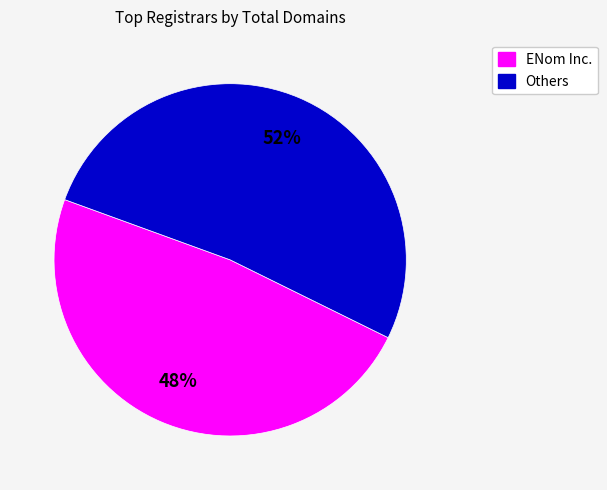

Rank the categories by value from lowest to highest.

ENom Inc., Others